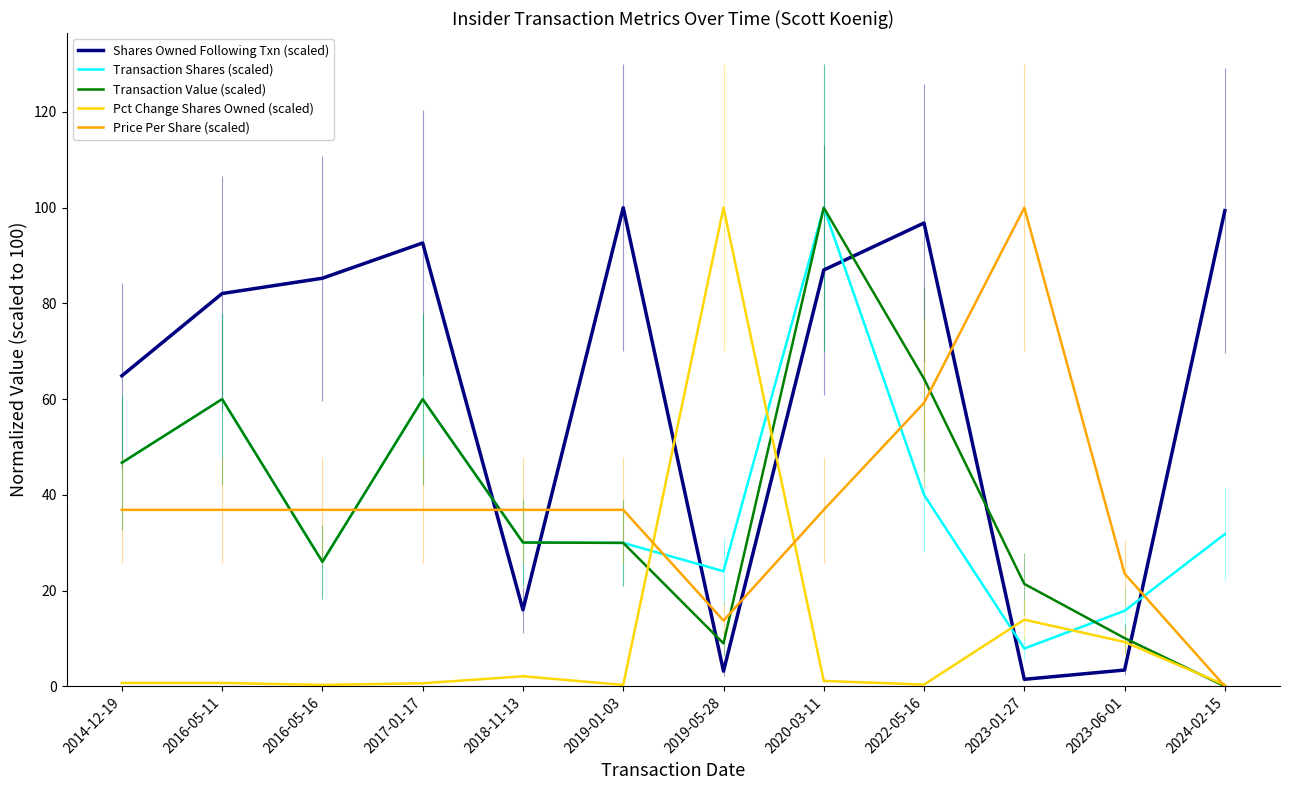

What is the maximum value shown in the chart?

100.0